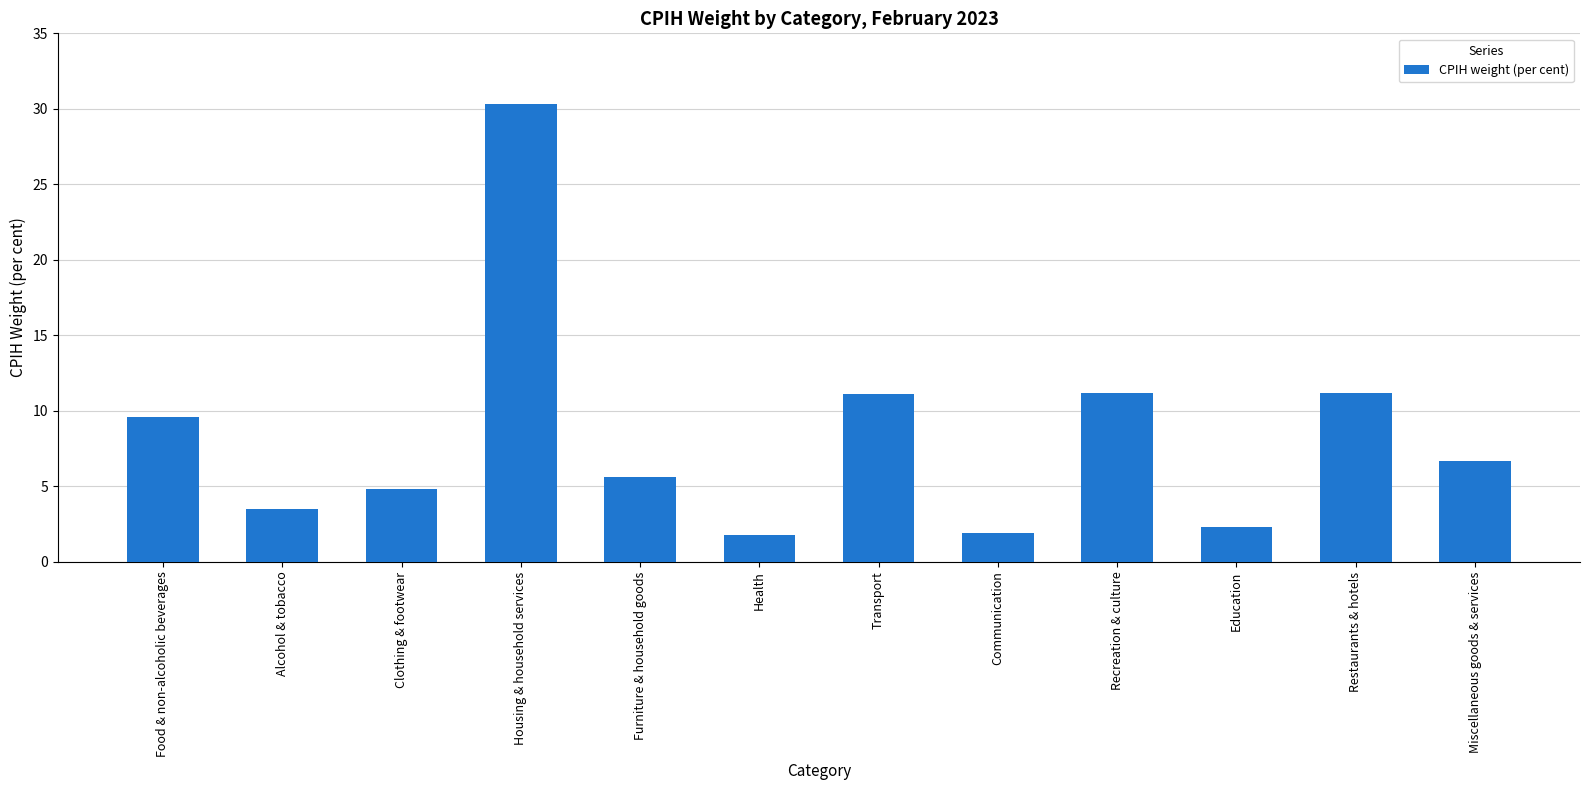

What is the greatest value displayed?

30.3